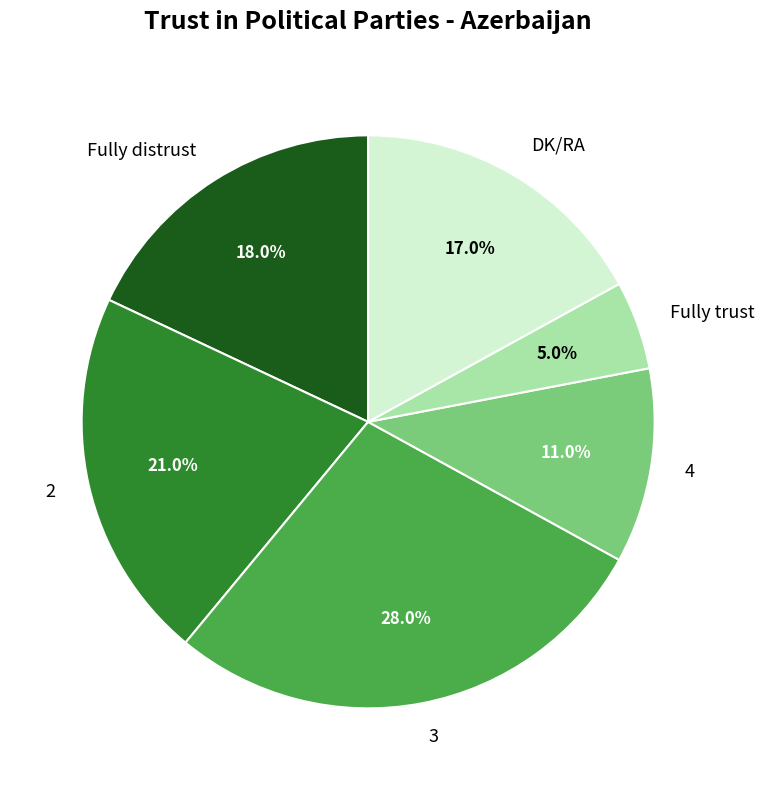

Does any single category account for the majority?

No